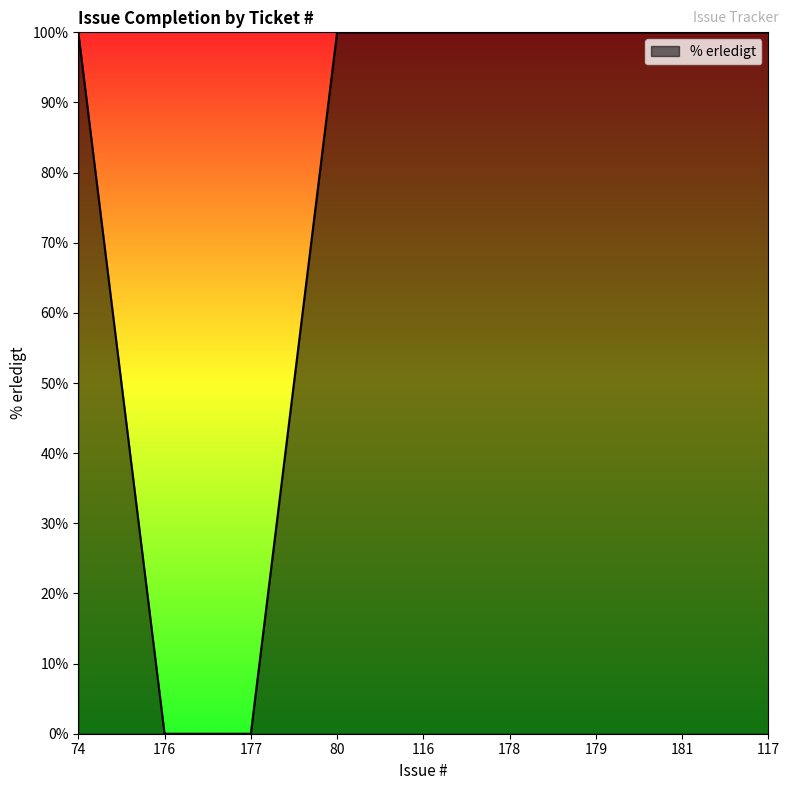

True or false: the data shows 100 at 181.

True